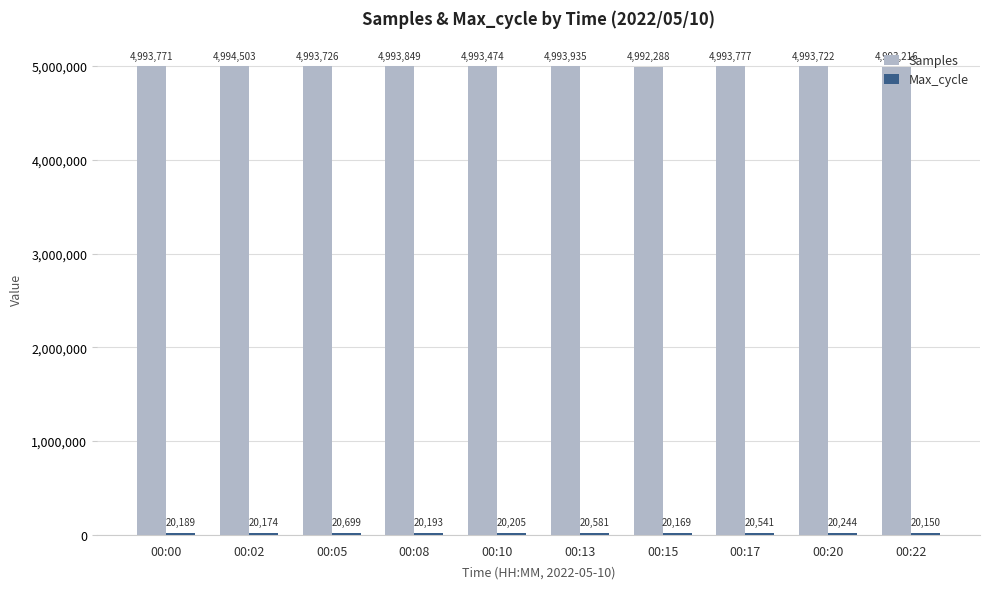

What is the value of the Samples bar at the 6th from the left?

4993935